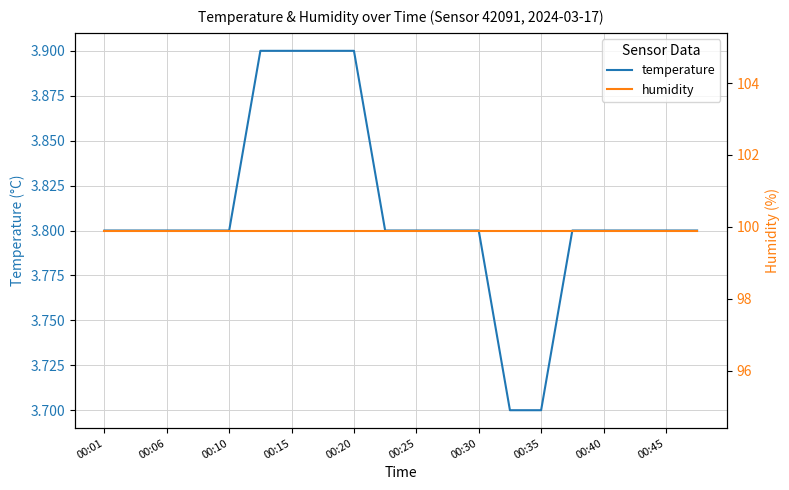

What is the minimum value for humidity?

99.9